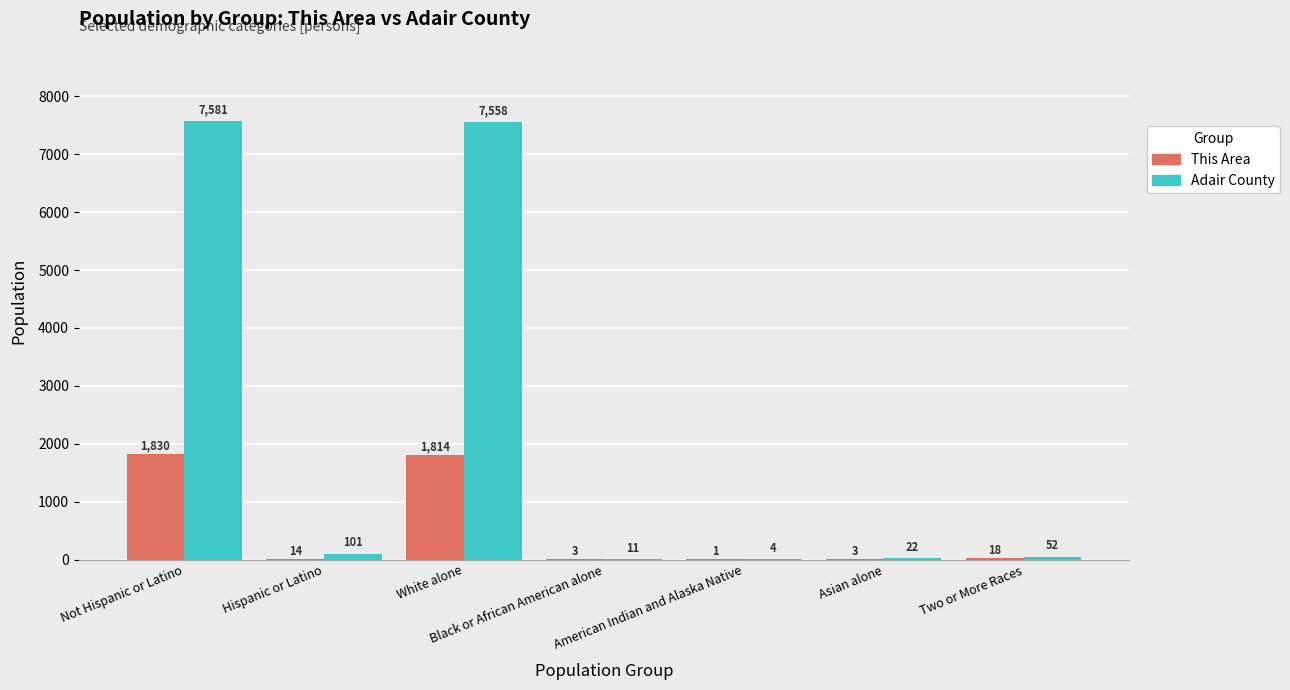

The value of This Area at Not Hispanic or Latino is 1830. True or false?

True